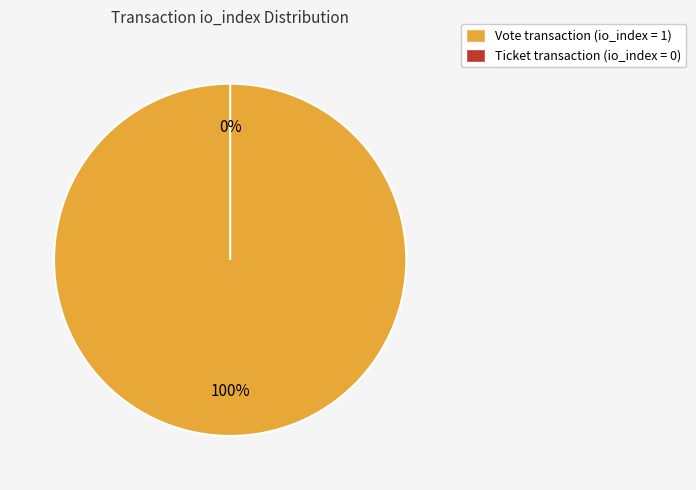

What is the change in value from Vote (io_index=1) to Ticket (io_index=0)?

-1